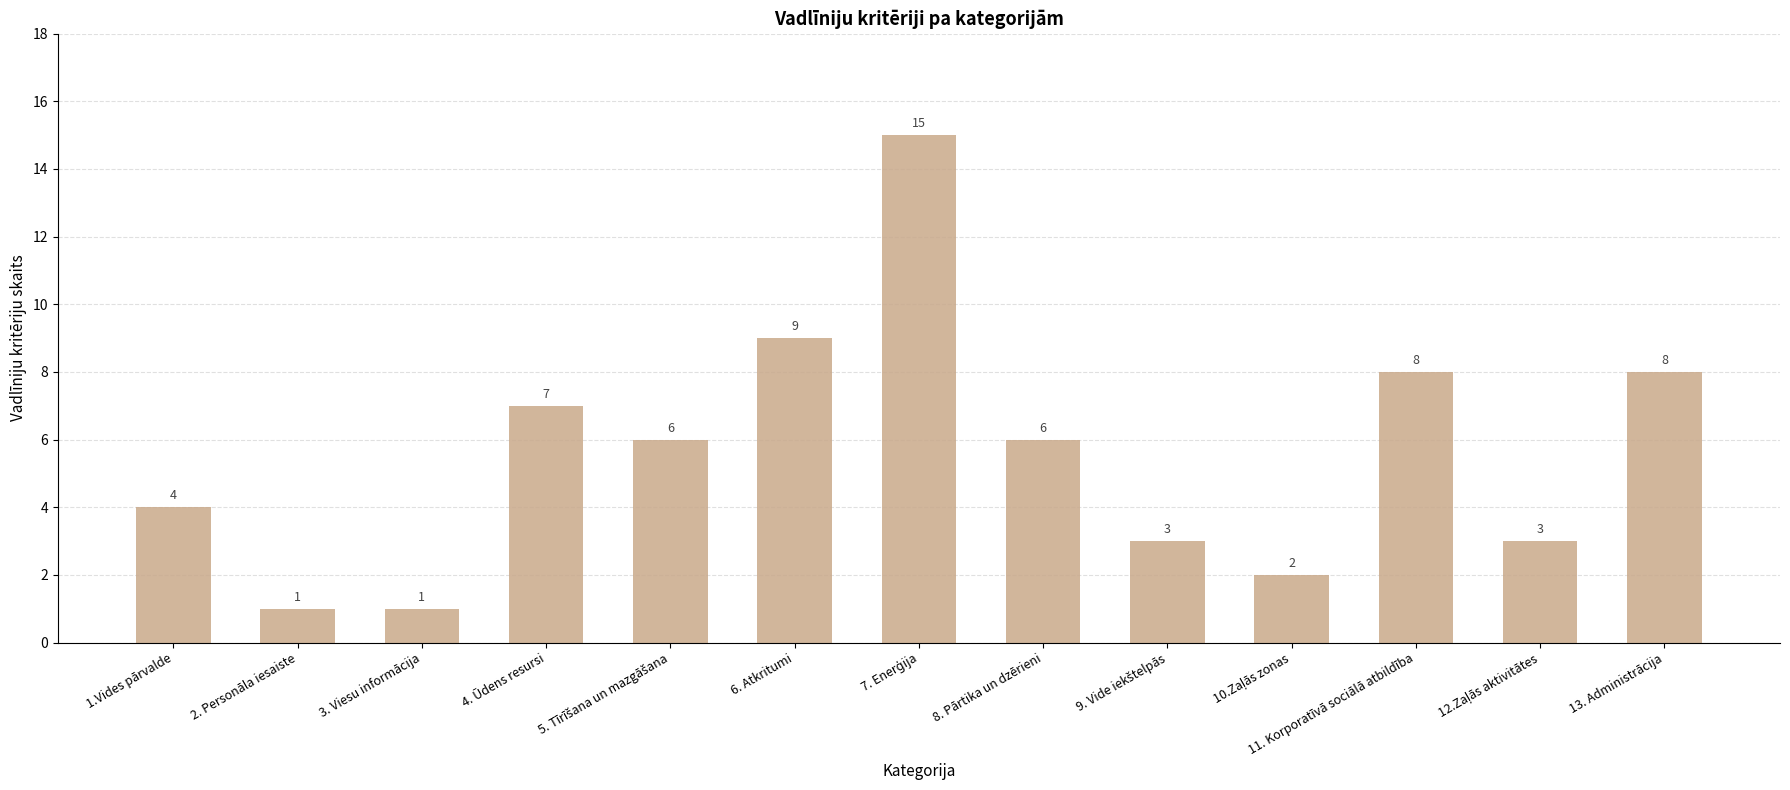

Where does the data first go above 6?

4. Ūdens resursi